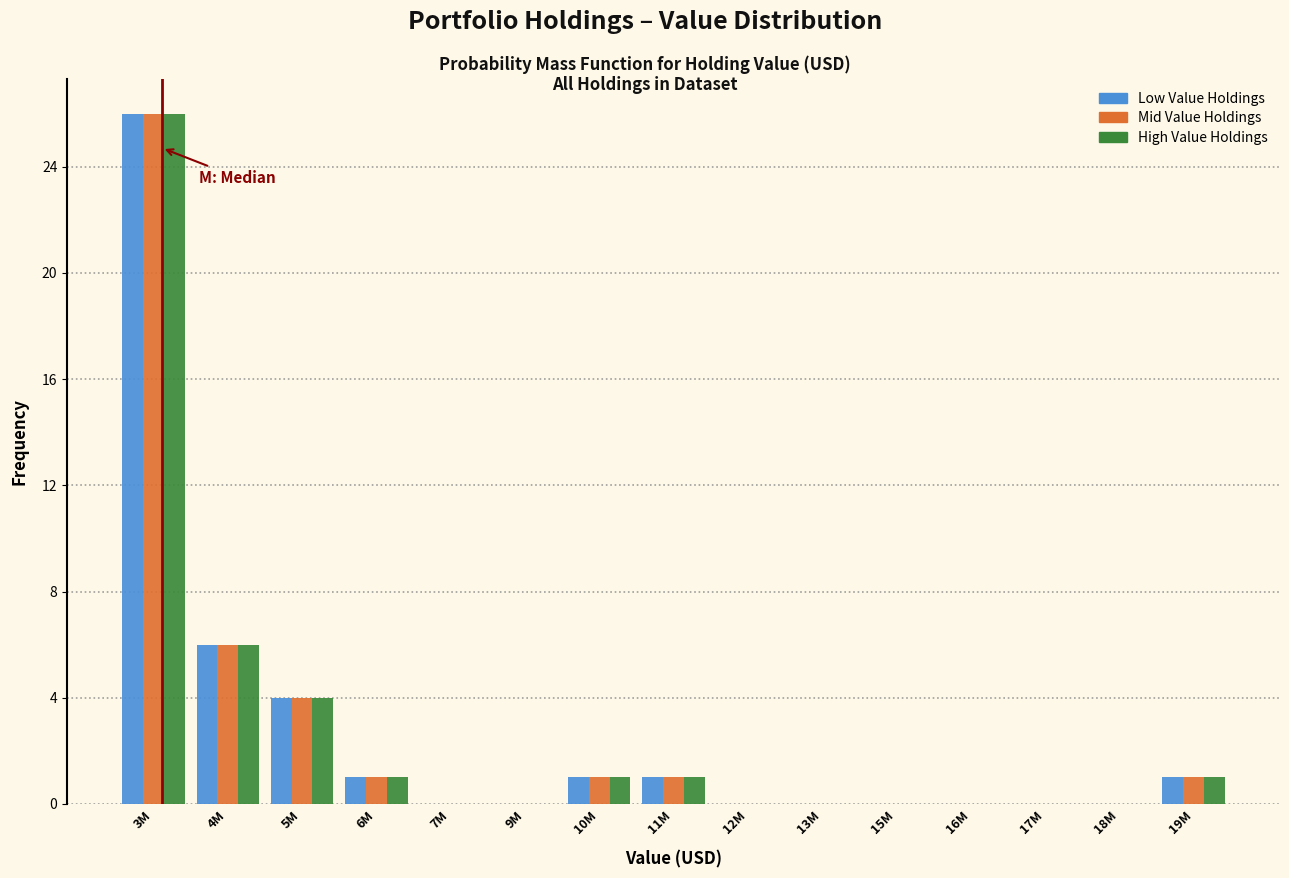

The value of Low Value Holdings at 18M is 10. True or false?

False